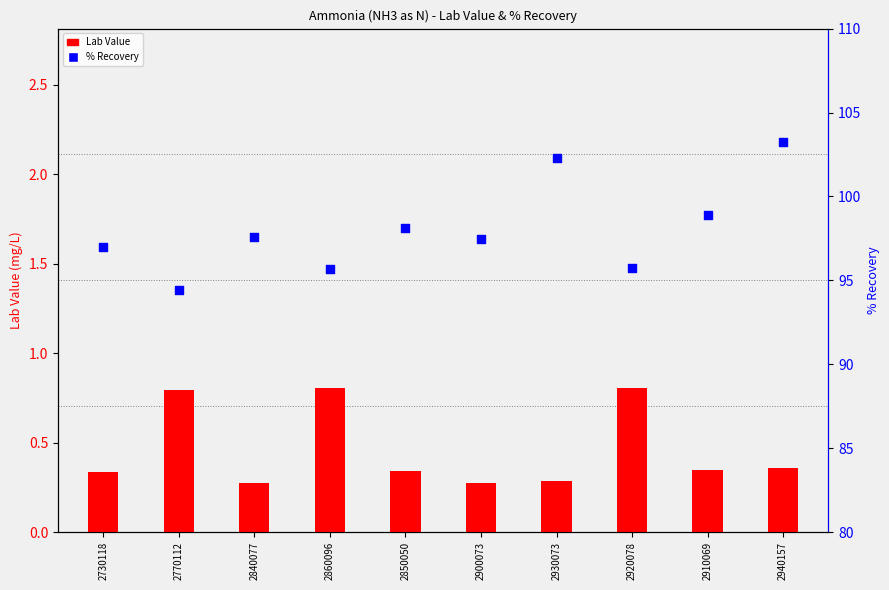

At which category is the sum across all series the highest?

2940157